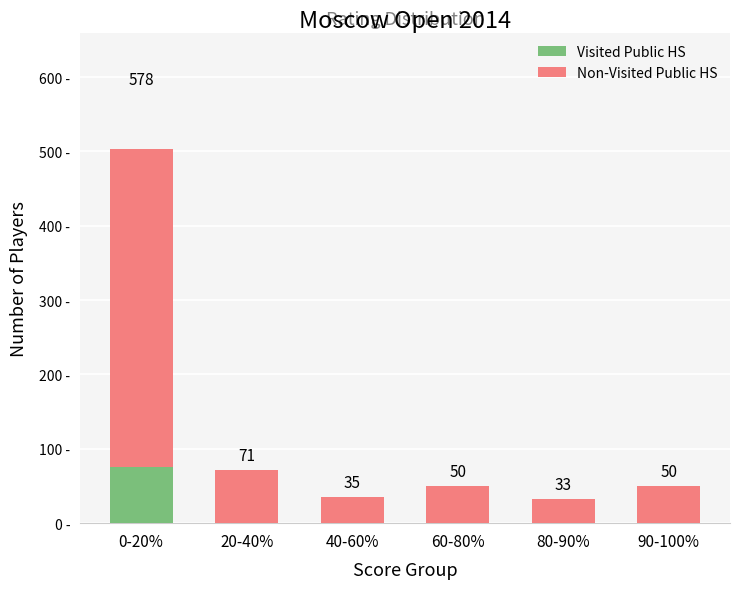

What is the value of the Non-Visited Public HS bar at the 4th from the left?

50